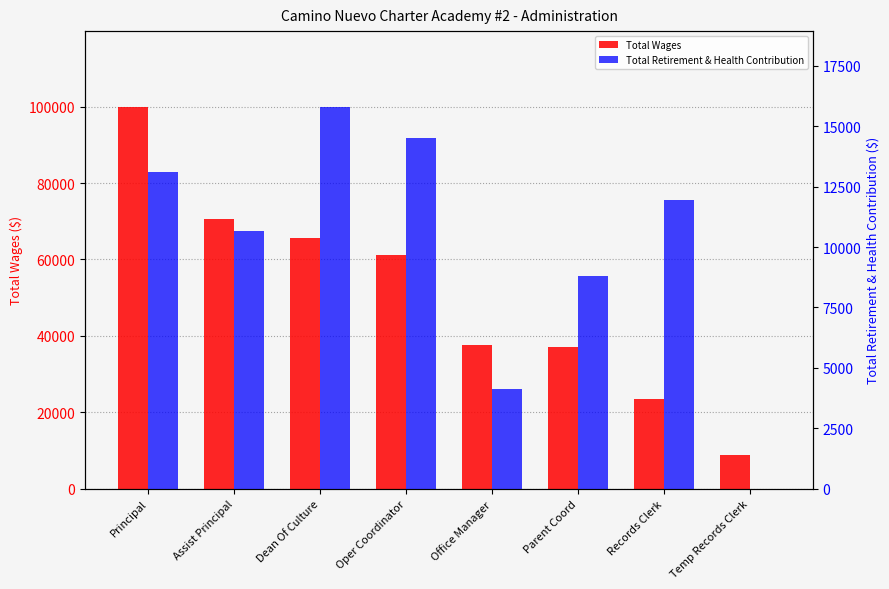

Which category has the lowest value across all series?

Temp Records Clerk